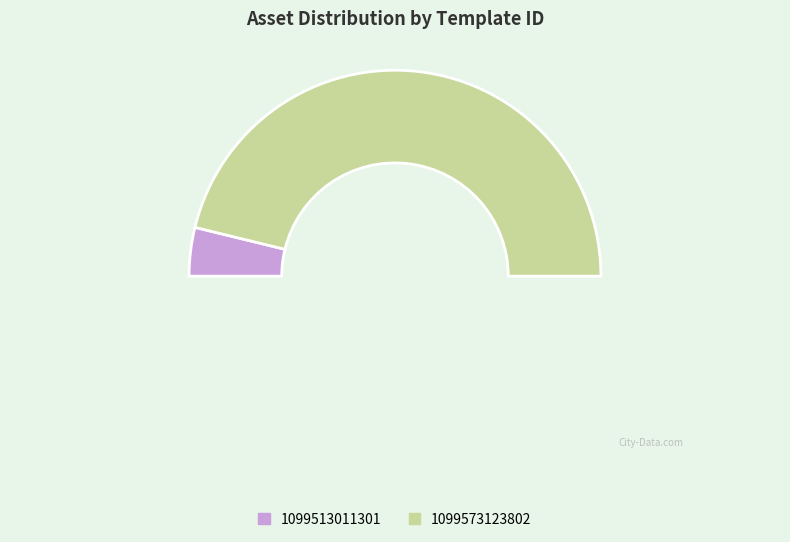

What percentage is the 1099513011301 slice, to the nearest percent?

8%